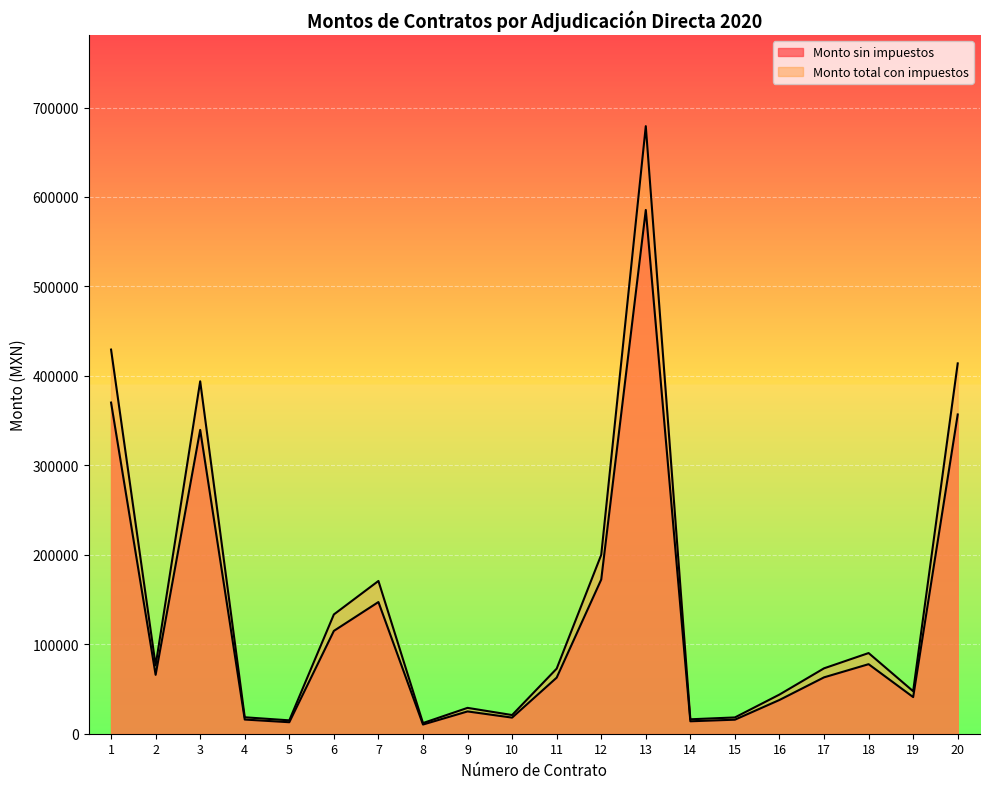

What is the minimum value shown in the chart?

10275.9